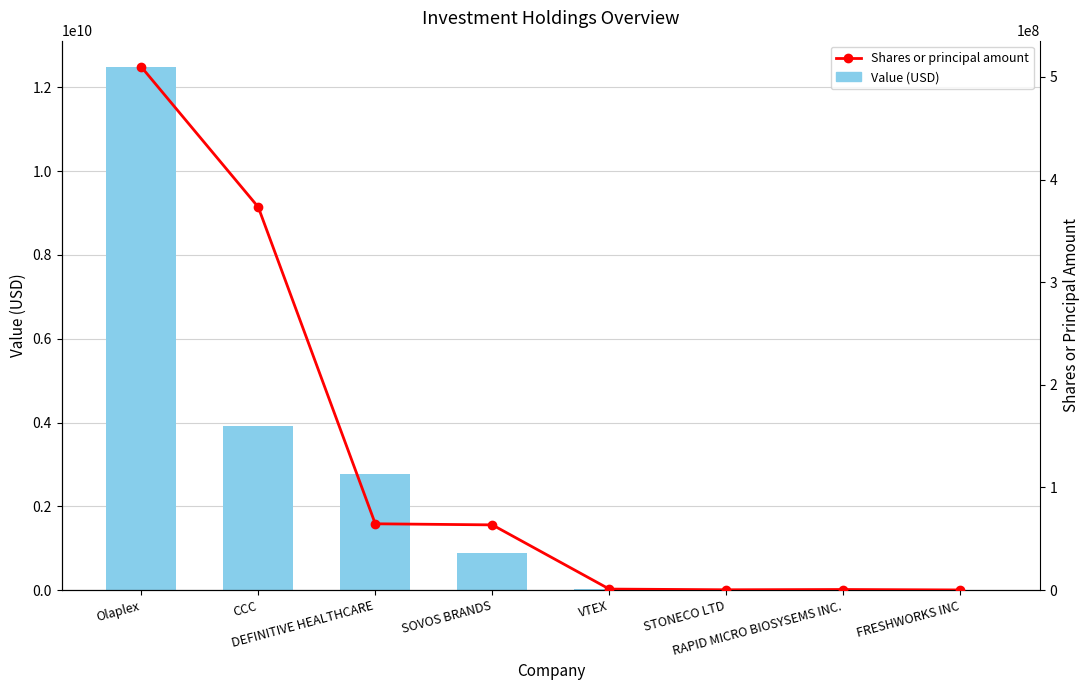

What is the highest value of the Shares or principal amount series?

509775426